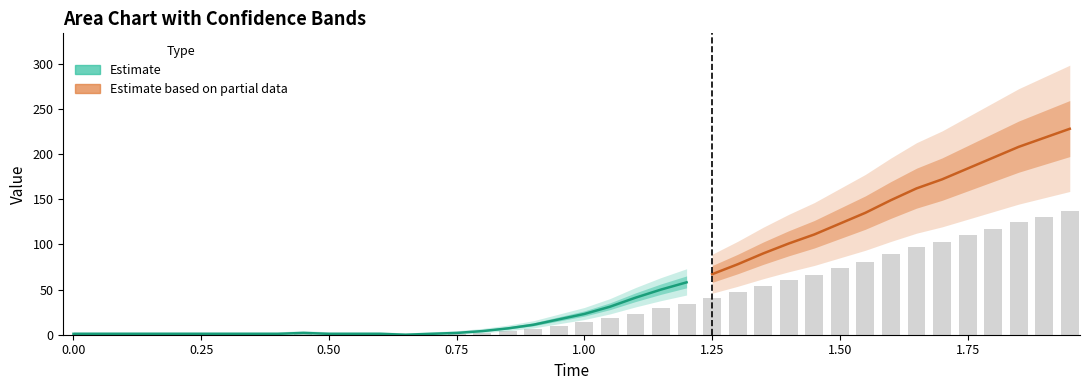

True or false: time has a value of 0.7 at 14.

True